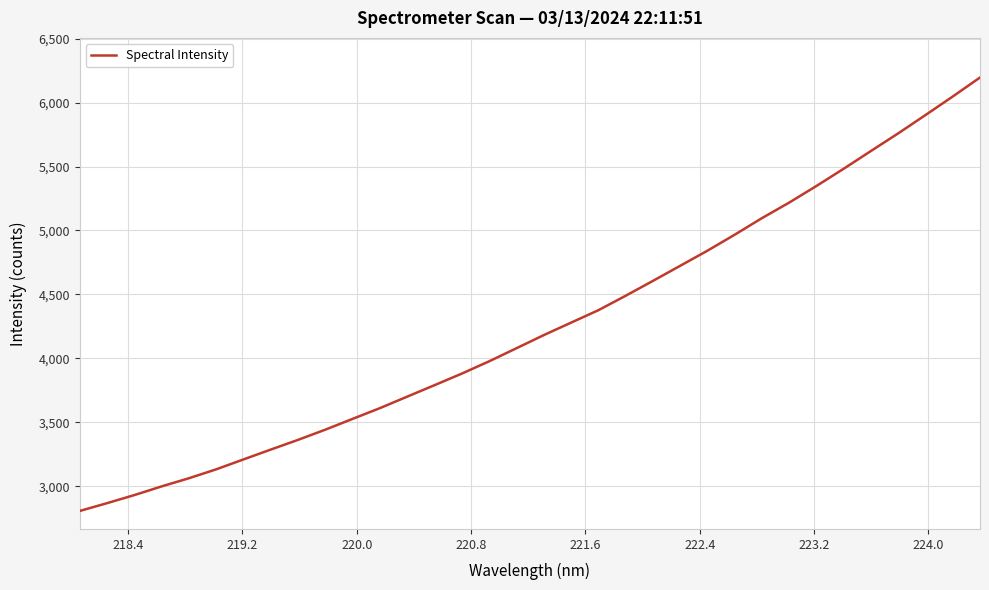

What is the minimum value shown in the chart?

2806.3